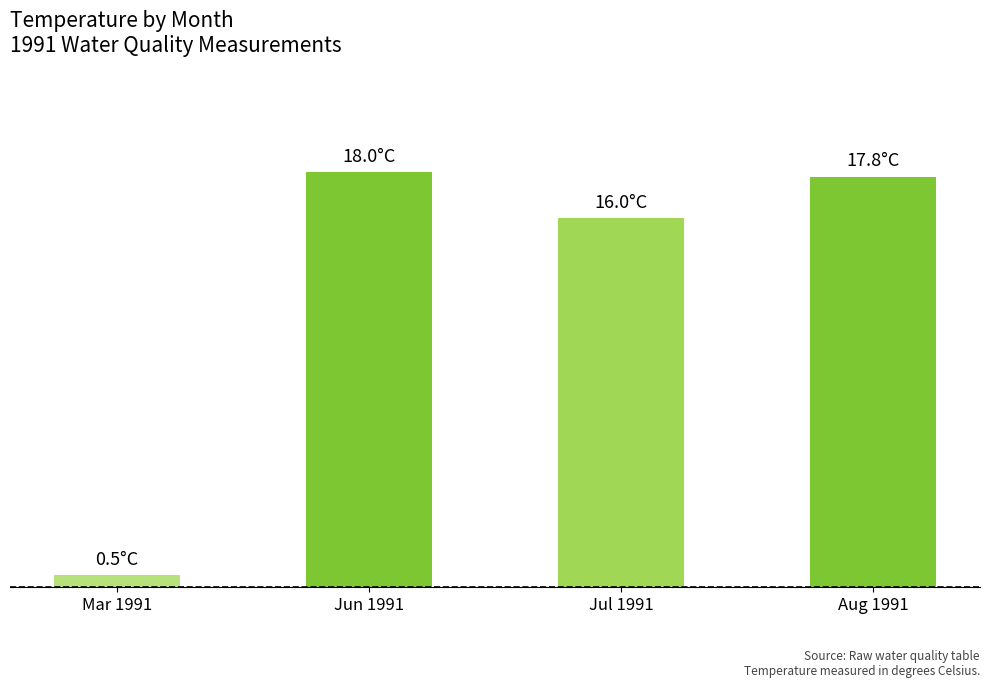

What is the change in value from Mar 1991 to Jul 1991?

+15.5